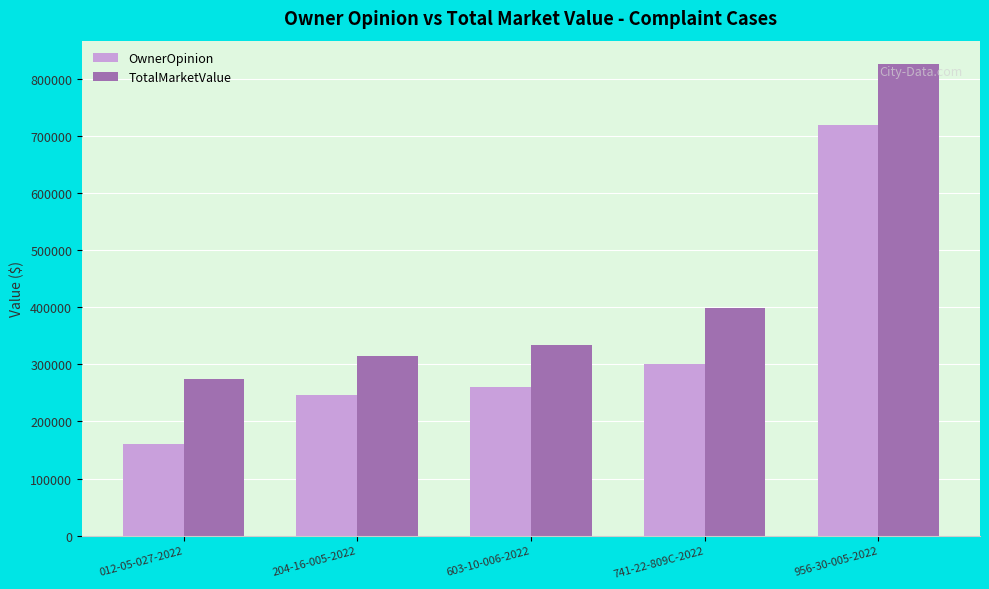

At how many categories does at least one series exceed 784978?

1